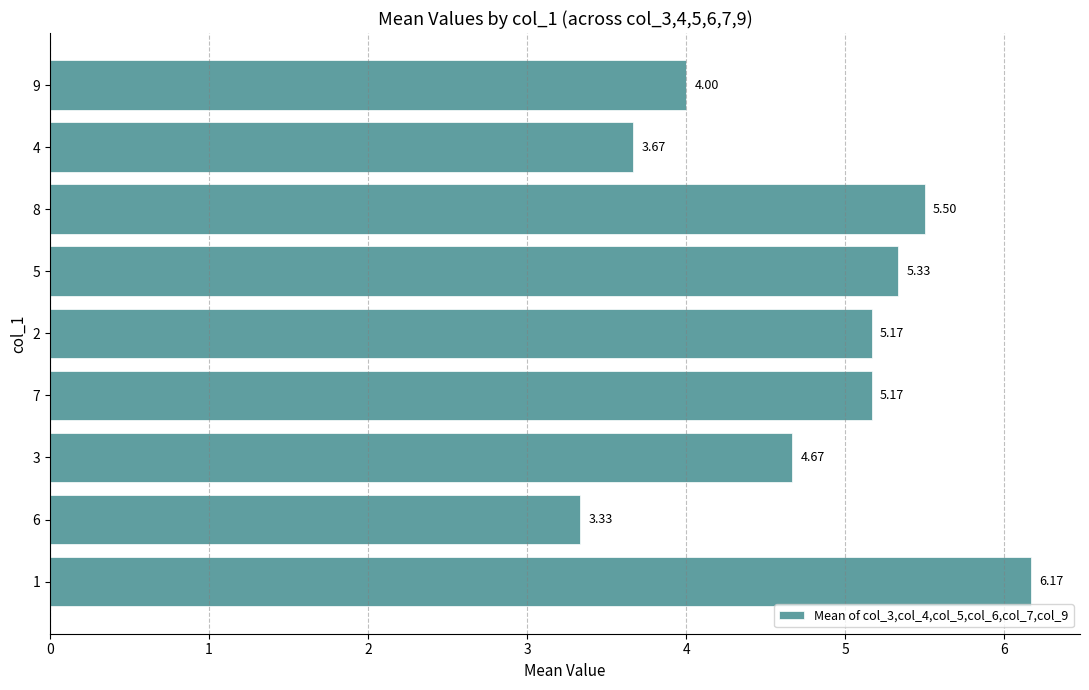

Between 6 and 4, which is larger?

4